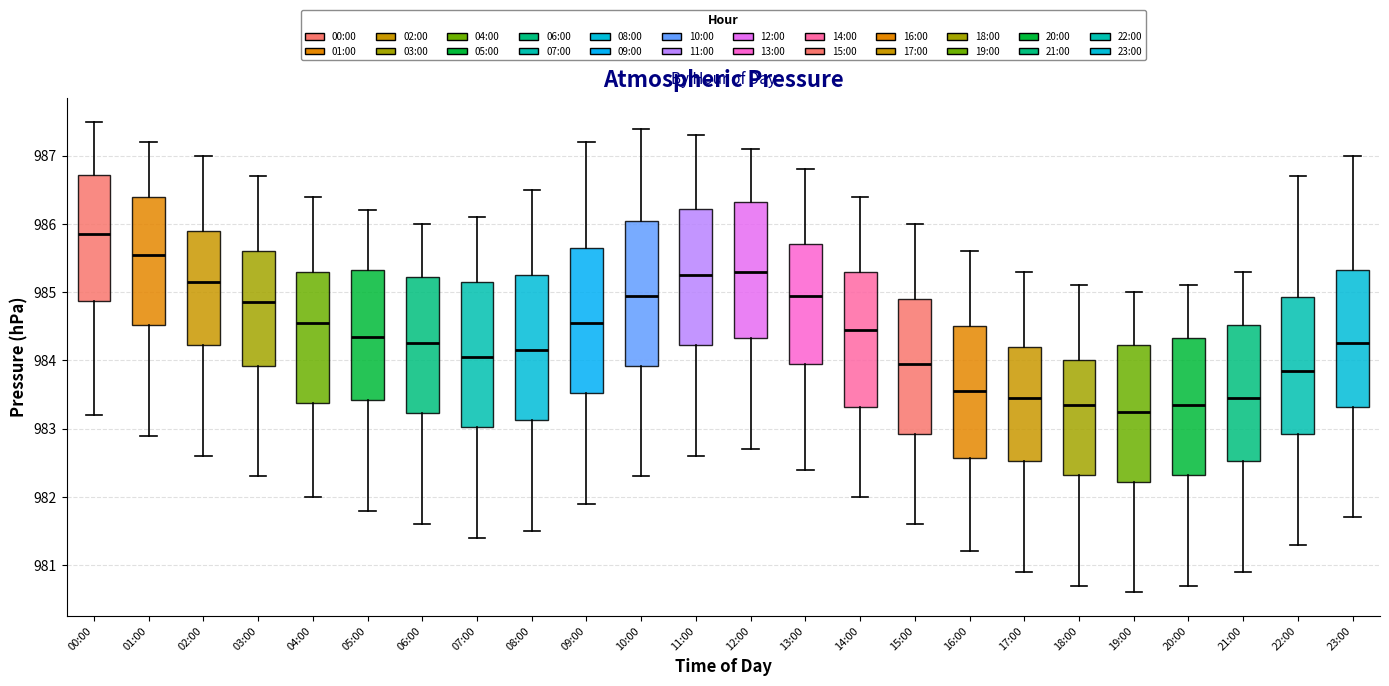

Reading left to right, transcribe this box plot: for each box, give where its median line is, the range the box spans, and where its two whiskers end, as read against the y-axis. The values are not printed on the chart, so give them approximately, as read against the axis.

00:00: median 985.9, box 984.9 to 986.7, whiskers 983.2 to 987.5
01:00: median 985.6, box 984.5 to 986.4, whiskers 982.9 to 987.2
02:00: median 985.2, box 984.2 to 985.9, whiskers 982.6 to 987.0
03:00: median 984.9, box 983.9 to 985.6, whiskers 982.3 to 986.7
04:00: median 984.6, box 983.4 to 985.3, whiskers 982.0 to 986.4
05:00: median 984.4, box 983.4 to 985.3, whiskers 981.8 to 986.2
06:00: median 984.3, box 983.2 to 985.2, whiskers 981.6 to 986.0
07:00: median 984.1, box 983.0 to 985.2, whiskers 981.4 to 986.1
08:00: median 984.2, box 983.1 to 985.3, whiskers 981.5 to 986.5
09:00: median 984.6, box 983.5 to 985.7, whiskers 981.9 to 987.2
10:00: median 985.0, box 983.9 to 986.1, whiskers 982.3 to 987.4
11:00: median 985.3, box 984.2 to 986.2, whiskers 982.6 to 987.3
12:00: median 985.3, box 984.3 to 986.3, whiskers 982.7 to 987.1
13:00: median 985.0, box 984.0 to 985.7, whiskers 982.4 to 986.8
14:00: median 984.5, box 983.3 to 985.3, whiskers 982.0 to 986.4
15:00: median 984.0, box 982.9 to 984.9, whiskers 981.6 to 986.0
16:00: median 983.6, box 982.6 to 984.5, whiskers 981.2 to 985.6
17:00: median 983.5, box 982.5 to 984.2, whiskers 980.9 to 985.3
18:00: median 983.4, box 982.3 to 984.0, whiskers 980.7 to 985.1
19:00: median 983.3, box 982.2 to 984.2, whiskers 980.6 to 985.0
20:00: median 983.4, box 982.3 to 984.3, whiskers 980.7 to 985.1
21:00: median 983.5, box 982.5 to 984.5, whiskers 980.9 to 985.3
22:00: median 983.9, box 982.9 to 984.9, whiskers 981.3 to 986.7
23:00: median 984.3, box 983.3 to 985.3, whiskers 981.7 to 987.0